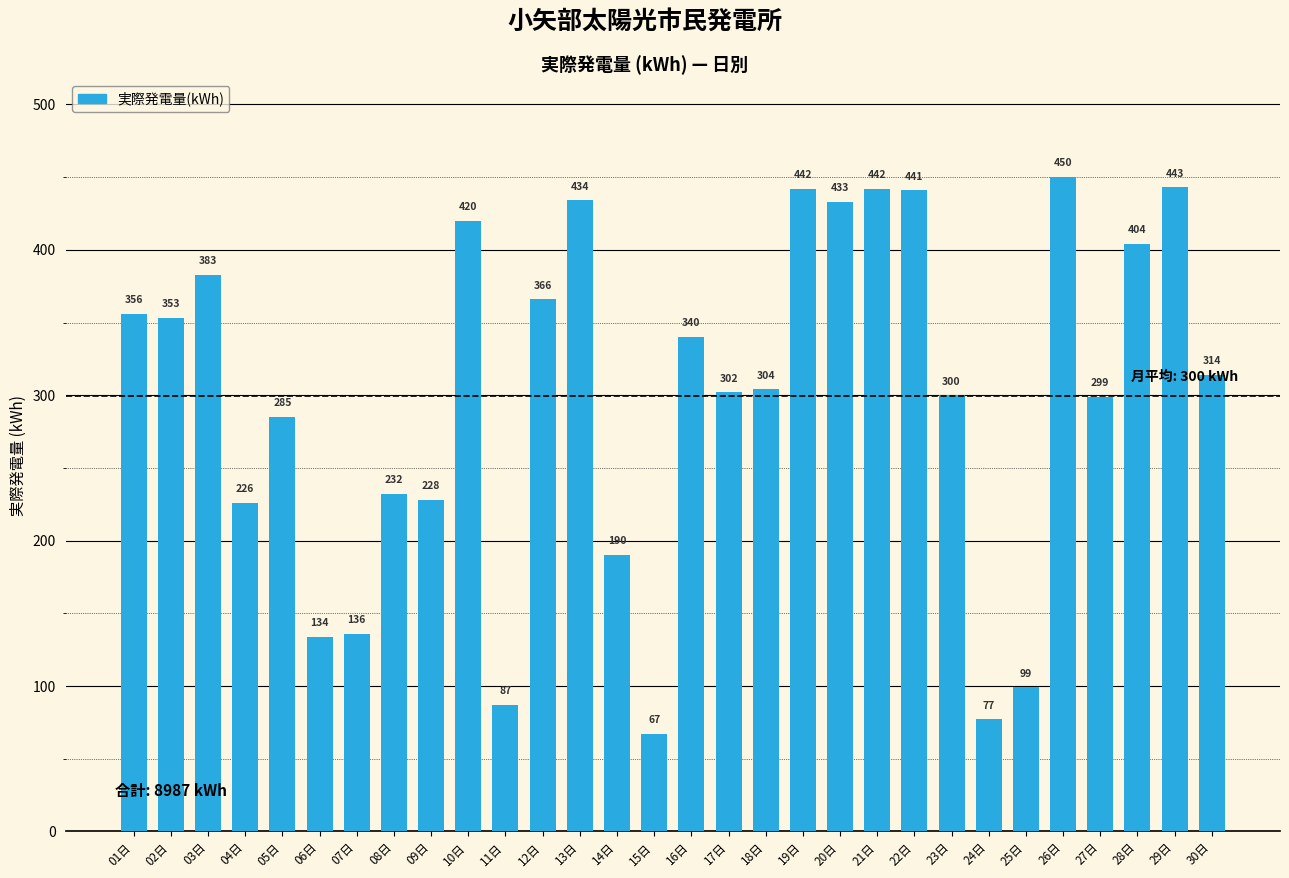

Count the number of data series in this chart.

1